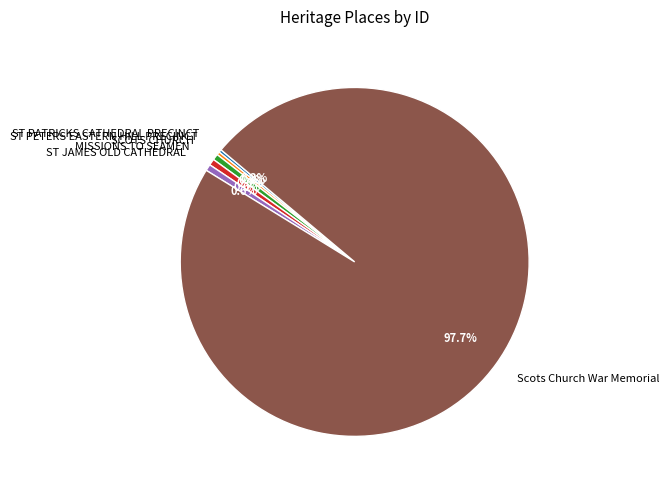

To the nearest percent, what is the difference between the largest and smallest slice percentages?

97%